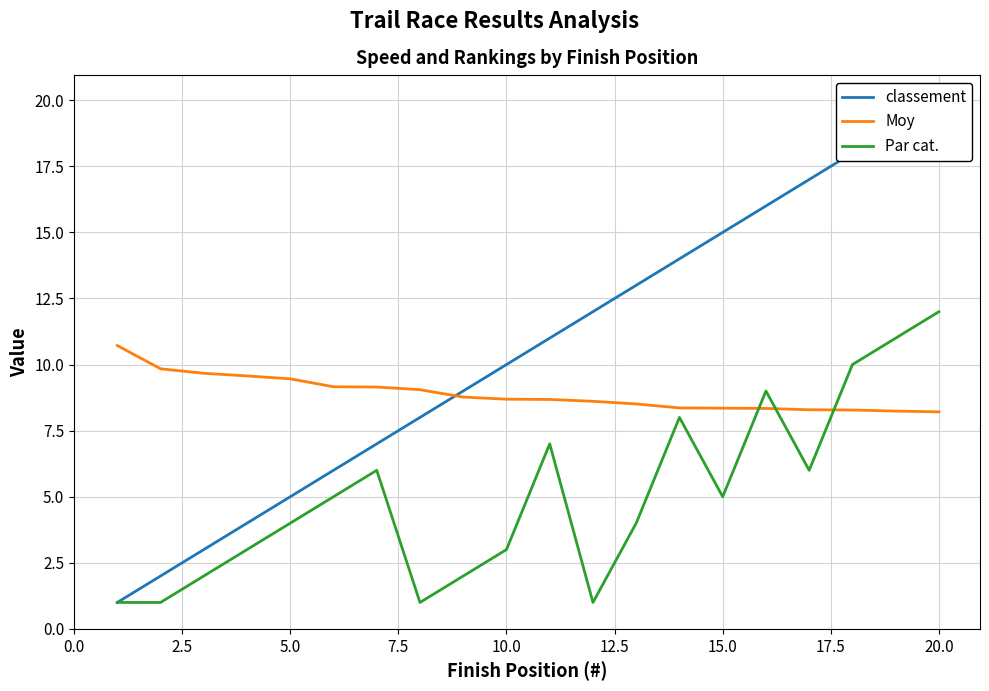

What is the maximum value for Par cat.?

12.0